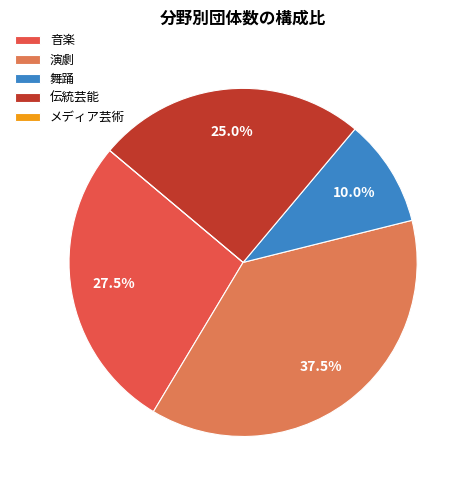

Which category has the biggest portion of the pie?

演劇